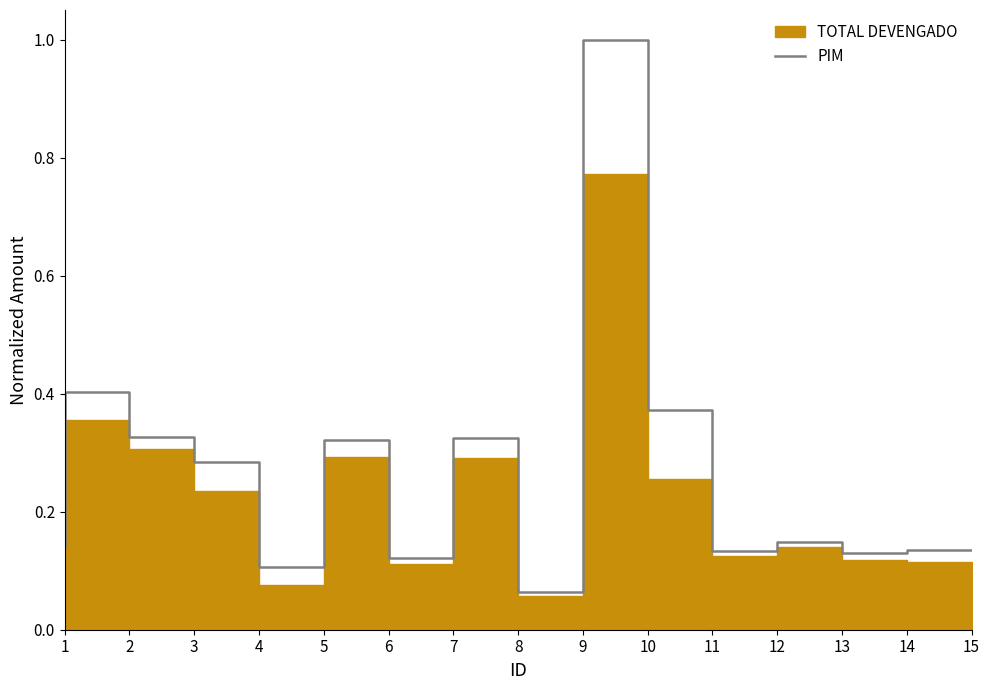

What is the sum of the values at 10 and 8?

1.3